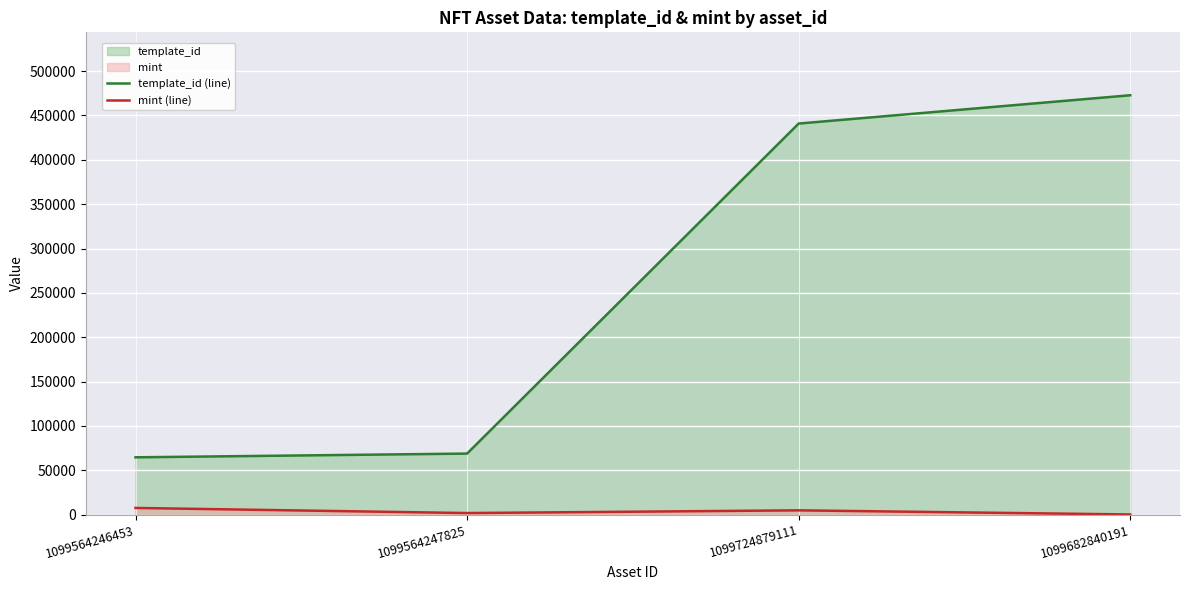

How many lines are shown in the chart?

2